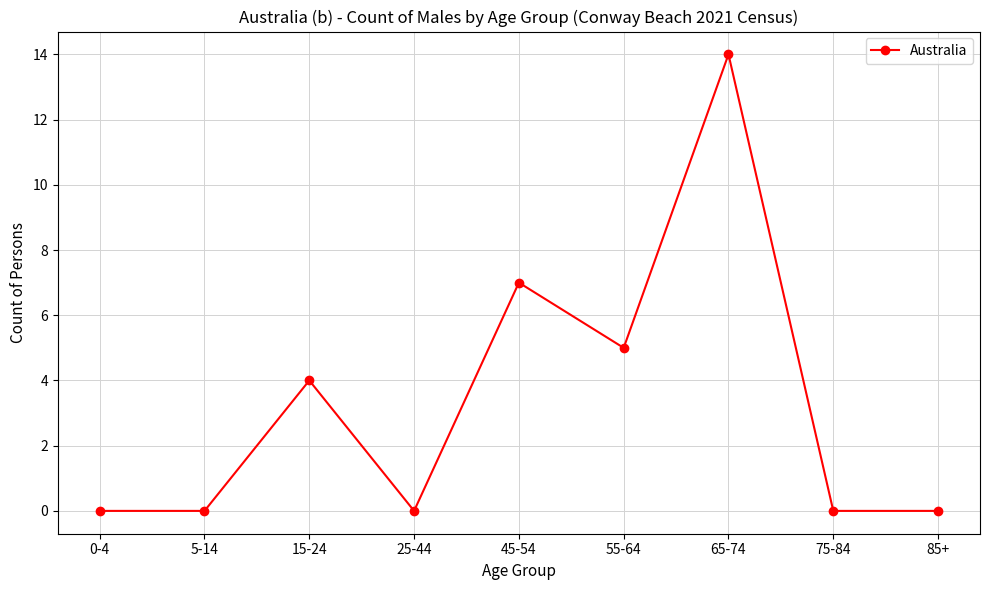

Where is the first local maximum?

15-24